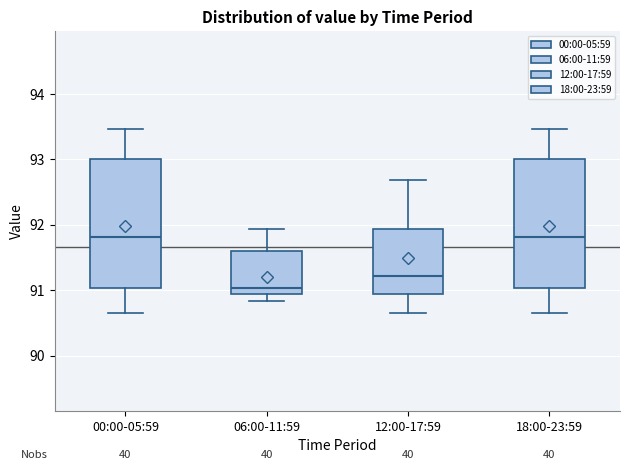

Reading left to right, transcribe this box plot: for each box, give where its median line is, the range the box spans, and where its two whiskers end, as read against the y-axis. The values are not printed on the chart, so give them approximately, as read against the axis.

00:00-05:59: median 91.8, box 91.0 to 93.0, whiskers 90.7 to 93.5
06:00-11:59: median 91.0, box 90.9 to 91.6, whiskers 90.8 to 91.9
12:00-17:59: median 91.2, box 90.9 to 91.9, whiskers 90.7 to 92.7
18:00-23:59: median 91.8, box 91.0 to 93.0, whiskers 90.7 to 93.5